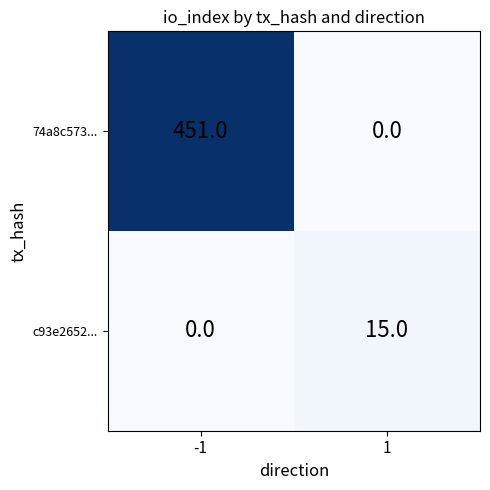

What is the sum of all c93e2652... values?

15